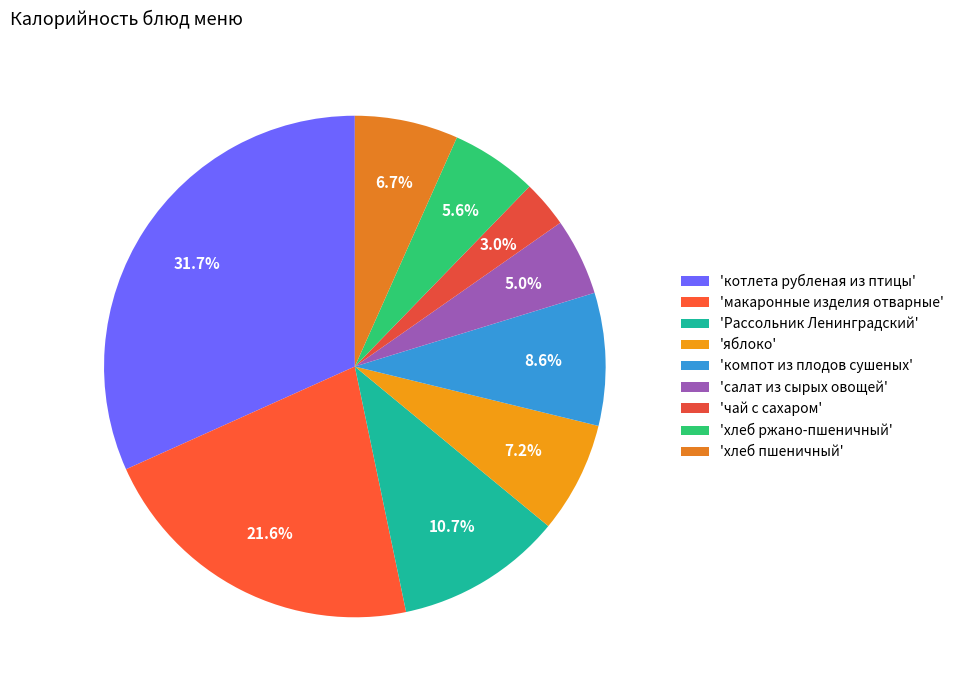

Count the number of slices in the pie.

9